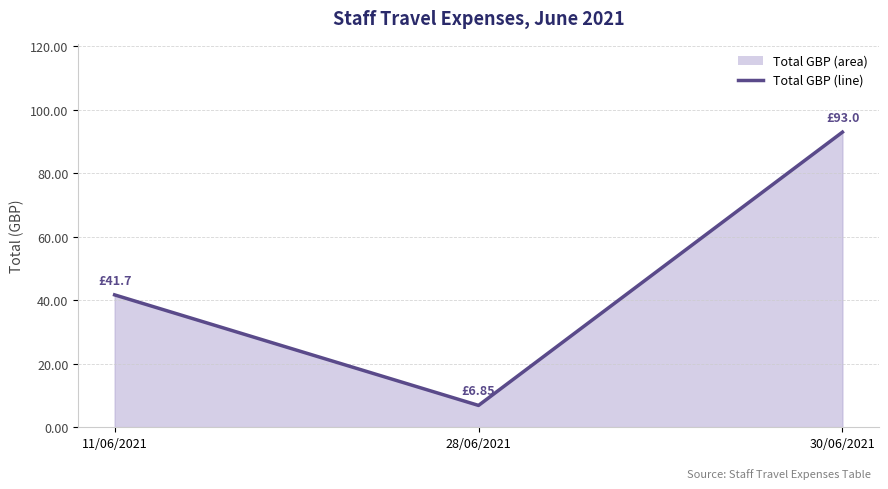

What is the average value?

47.2